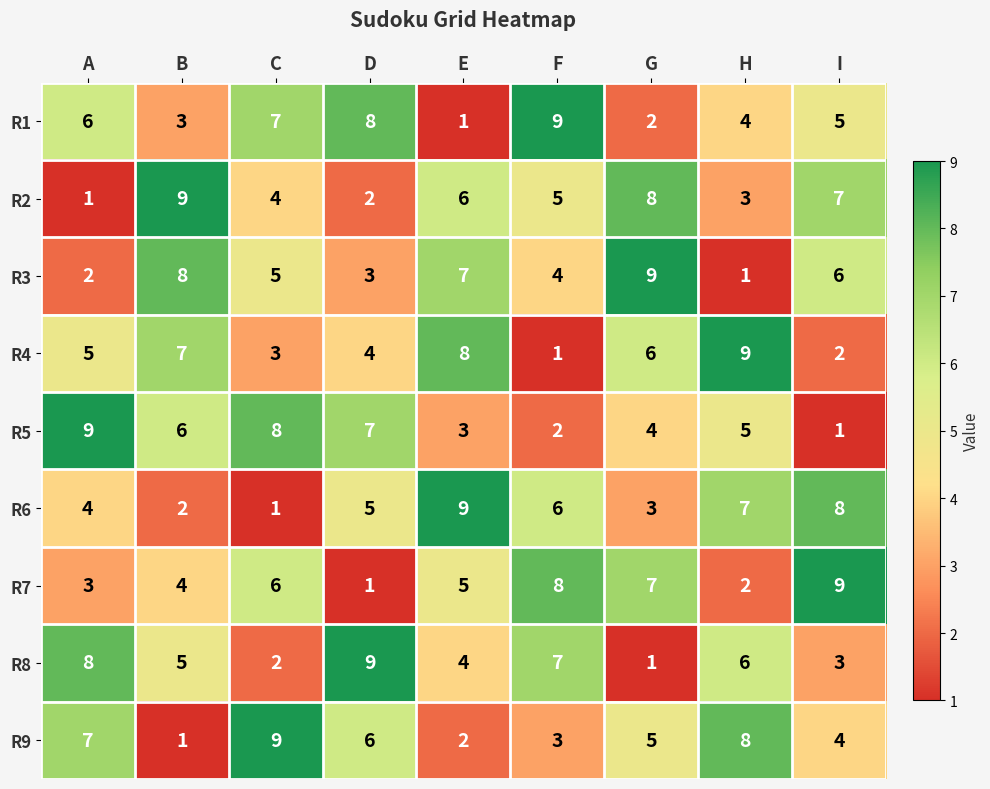

Count the number of categories in the chart.

9